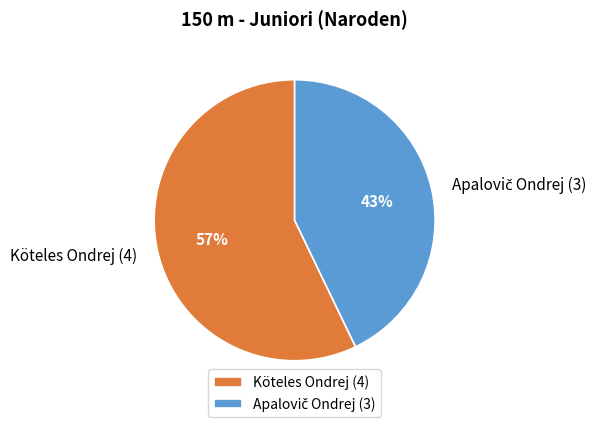

To the nearest percent, what portion does Köteles Ondrej represent?

57%